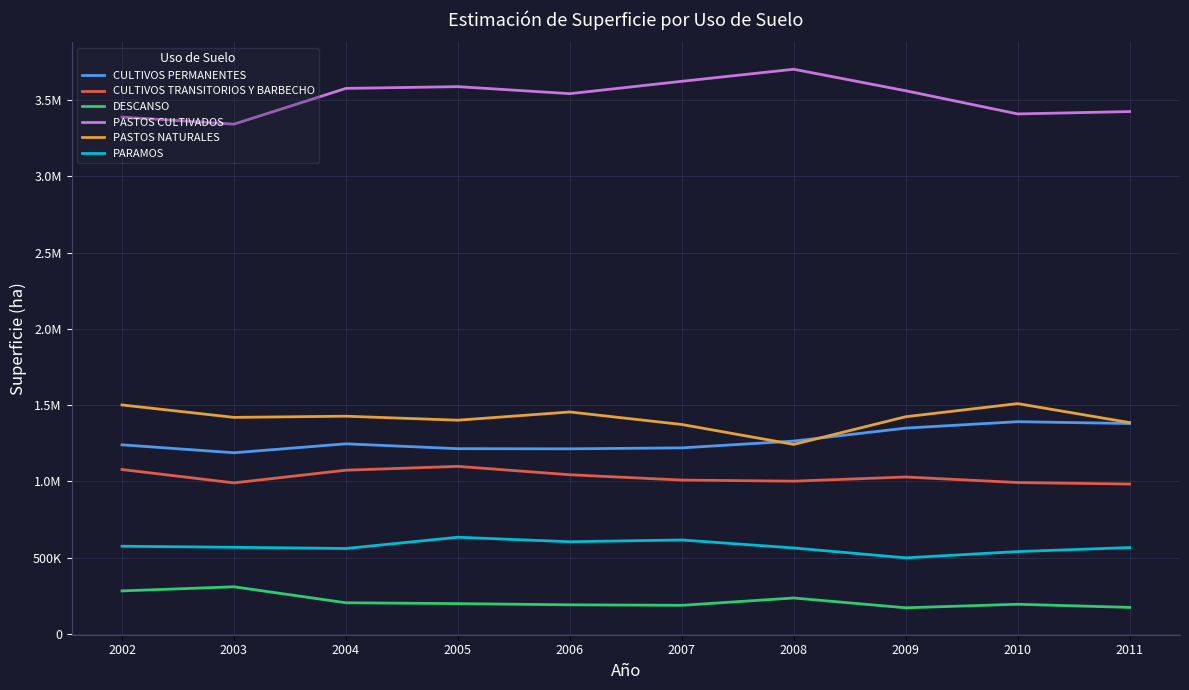

What is the average value of the PASTOS NATURALES series?

1413932